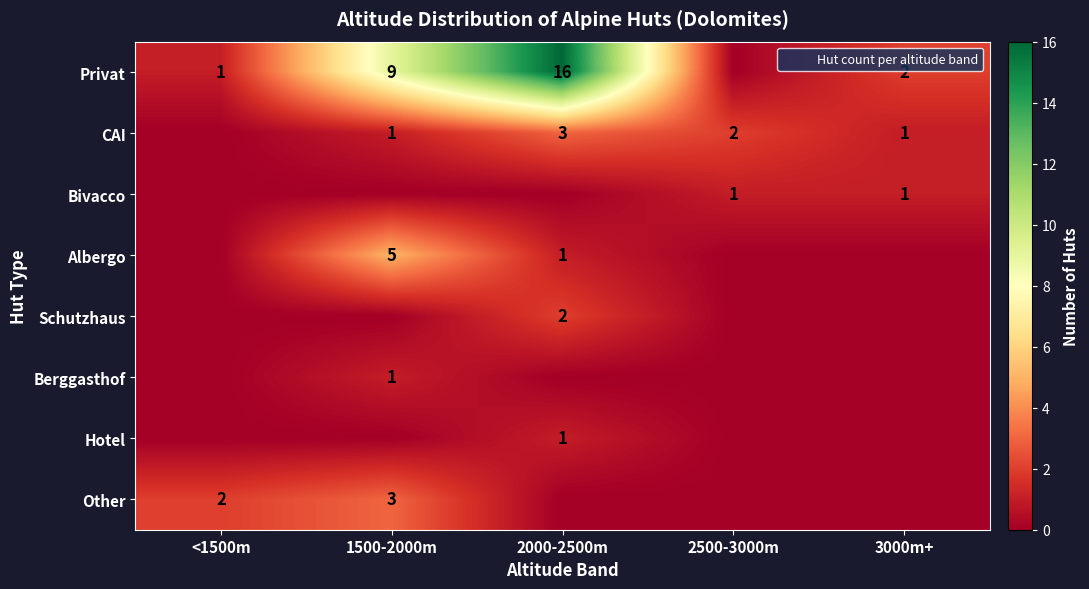

Is it true that Schutzhaus equals 1 at 3000m+?

False